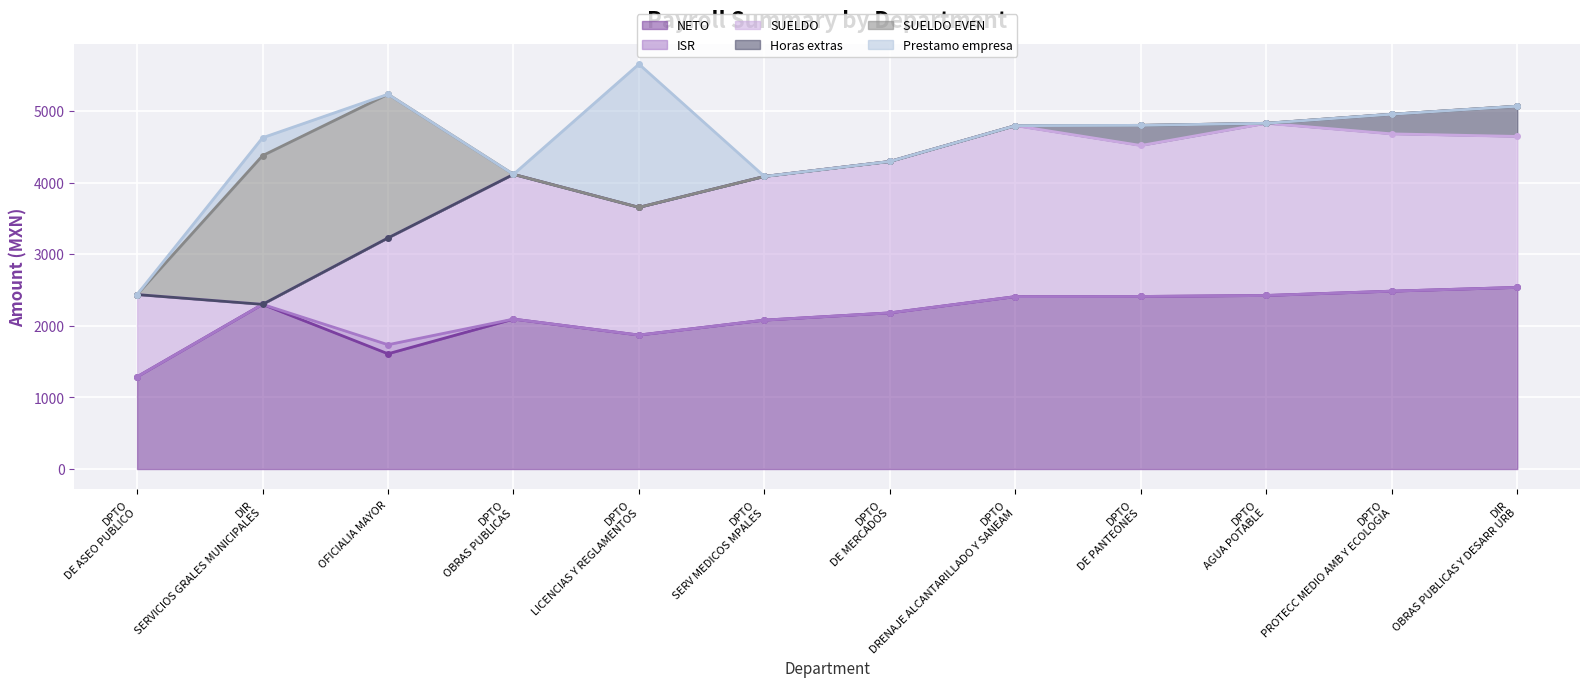

What is the total value across all series at DPTO PROTECC MEDIO AMB Y ECOLOGIA?

4953.9